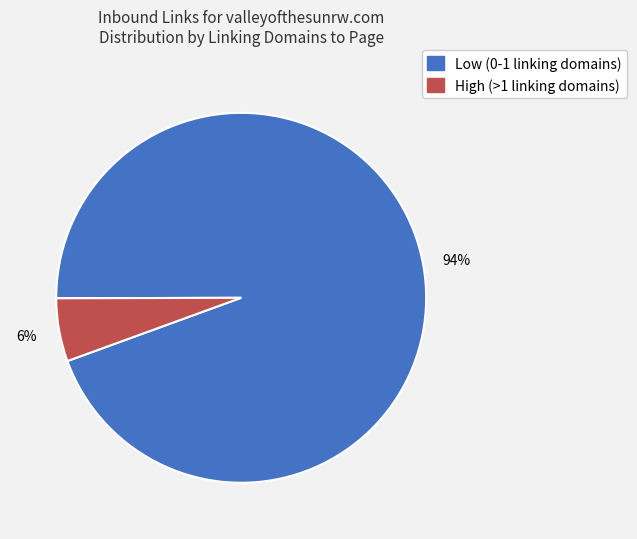

Is there any slice that represents more than half of the pie?

Yes